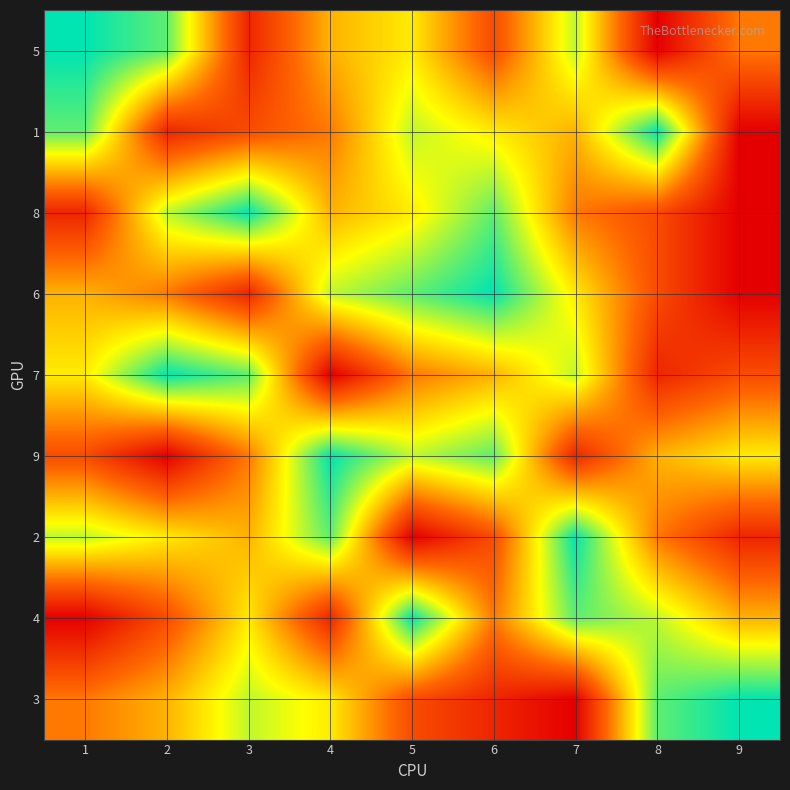

What is the difference between the highest and lowest values at 4?

8